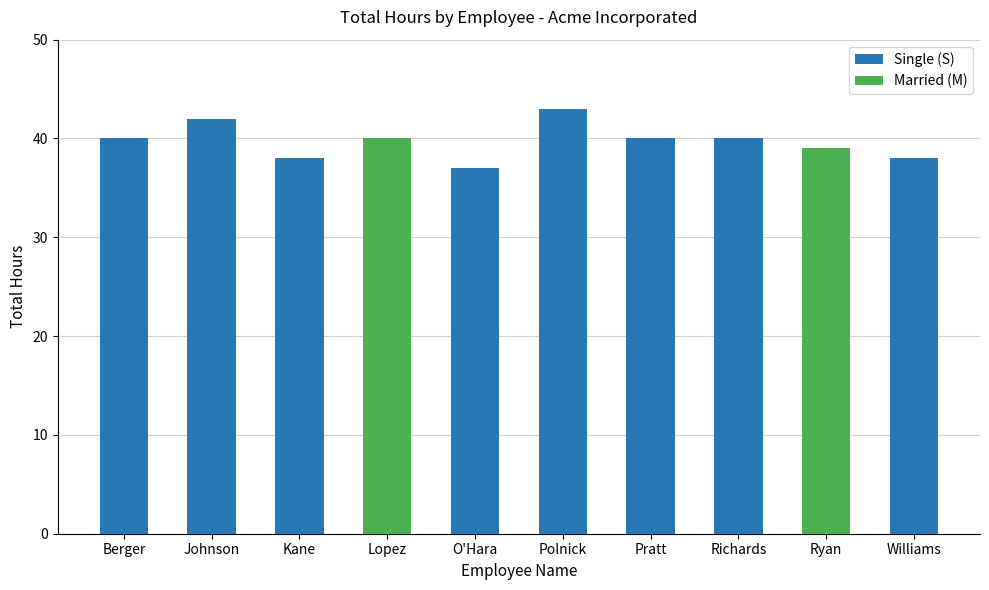

Which category has the lowest value in the Married (M) series?

Berger